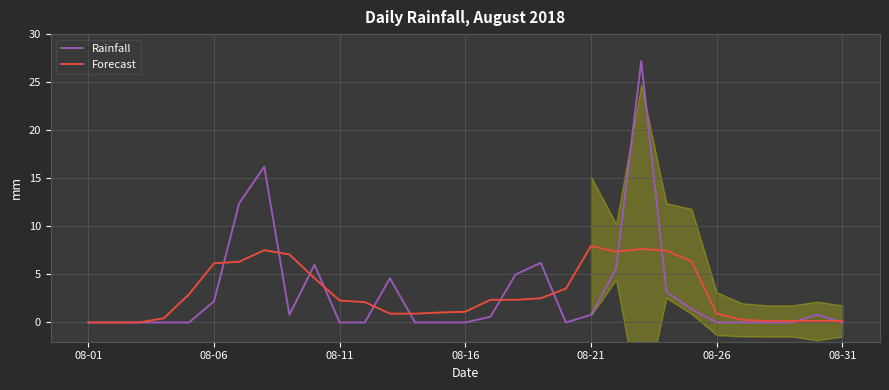

What is the greatest value displayed?

27.2